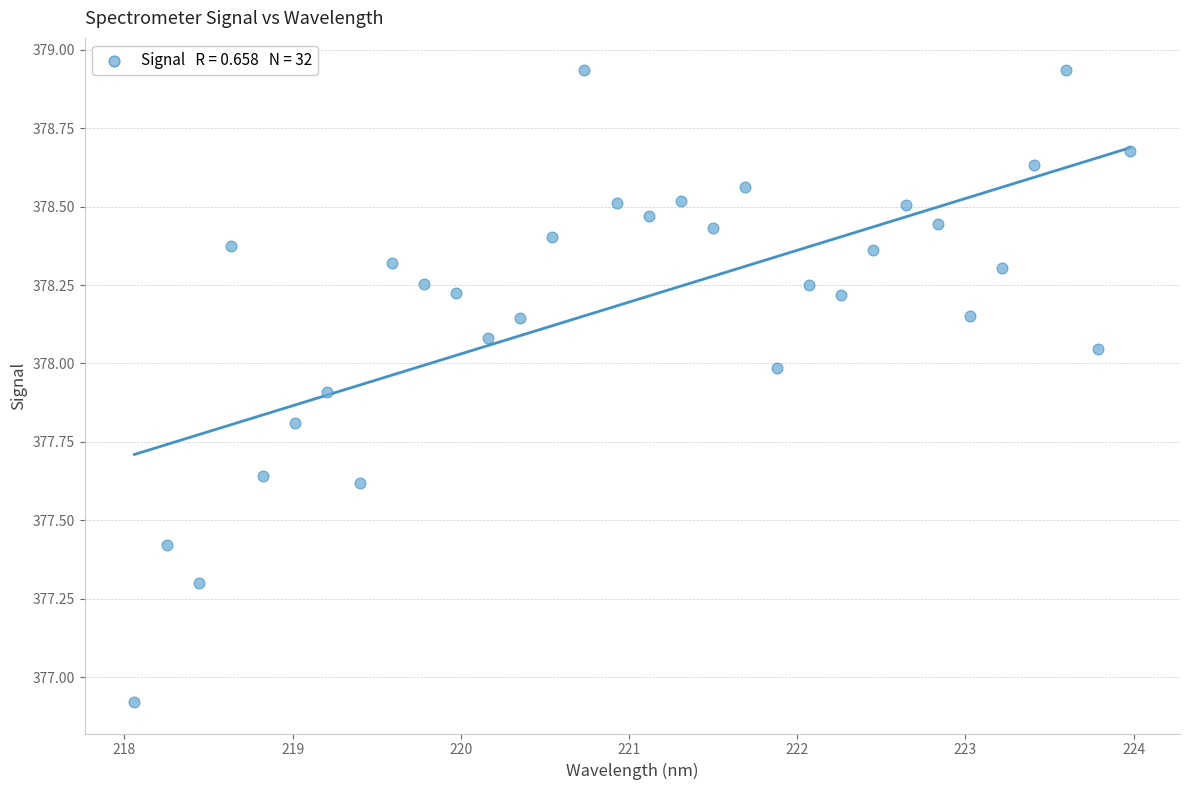

What Y value in the scatter plot is closest to 377?

376.9